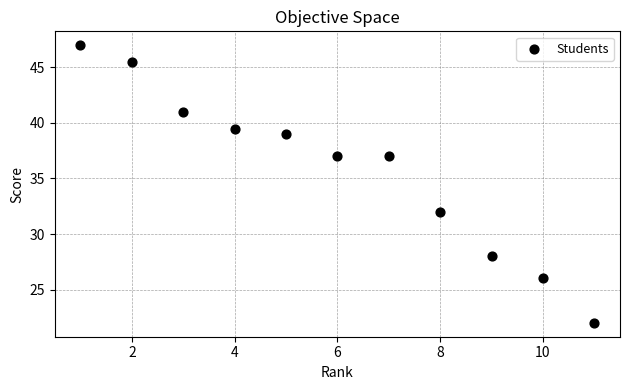

What Y value in the scatter plot is closest to 34?

32.0